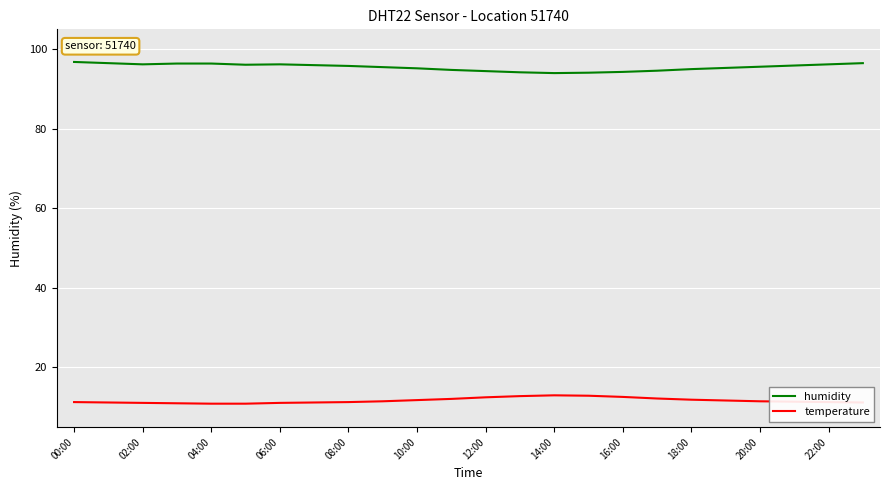

What are all the series names shown in the legend?

humidity, temperature